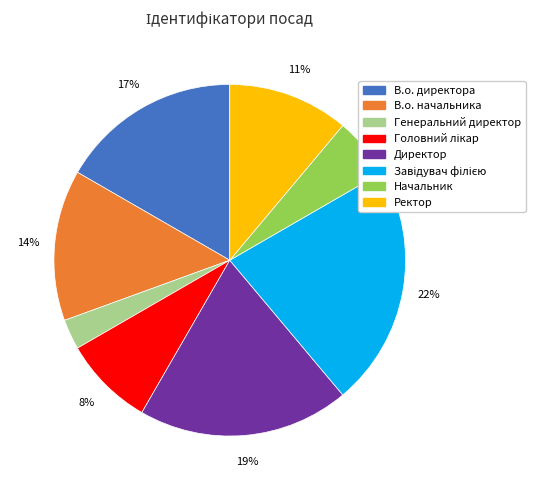

Is it true that В.о. директора is 17% of the pie?

True